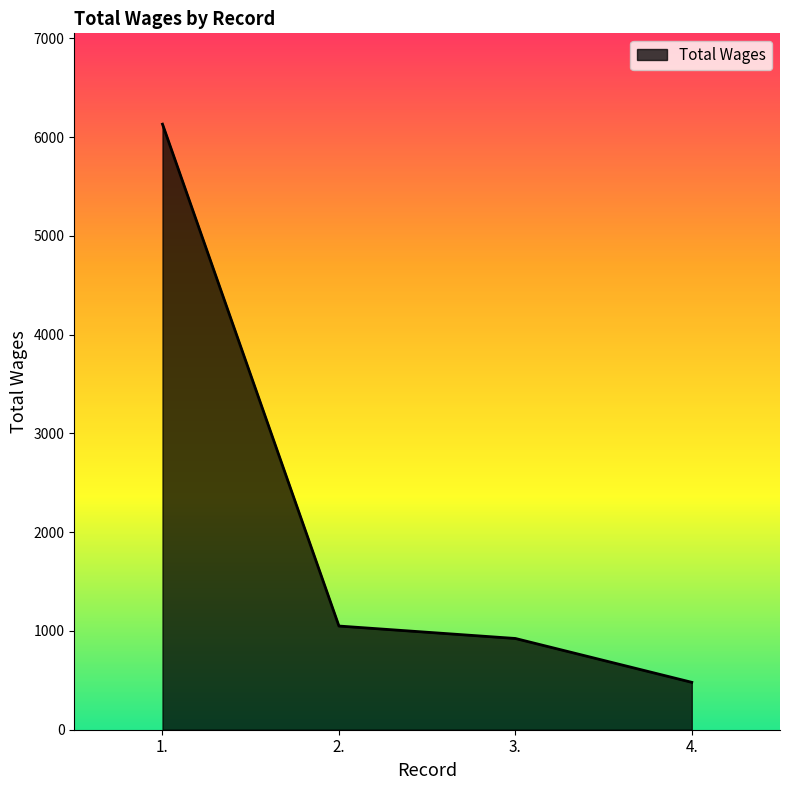

Reading right to left, what are all the values shown in this chart?

480	924	1050	6132